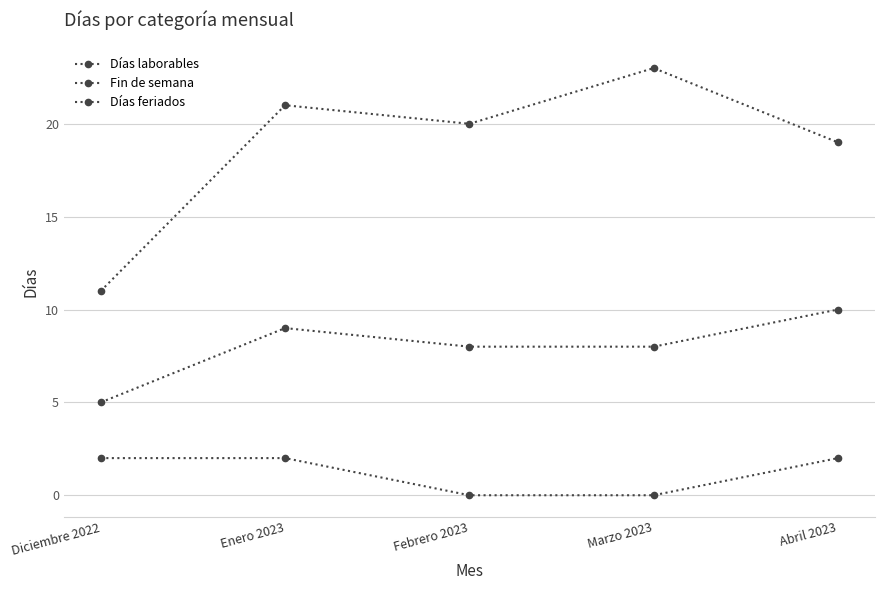

What is the maximum value for Días feriados?

2